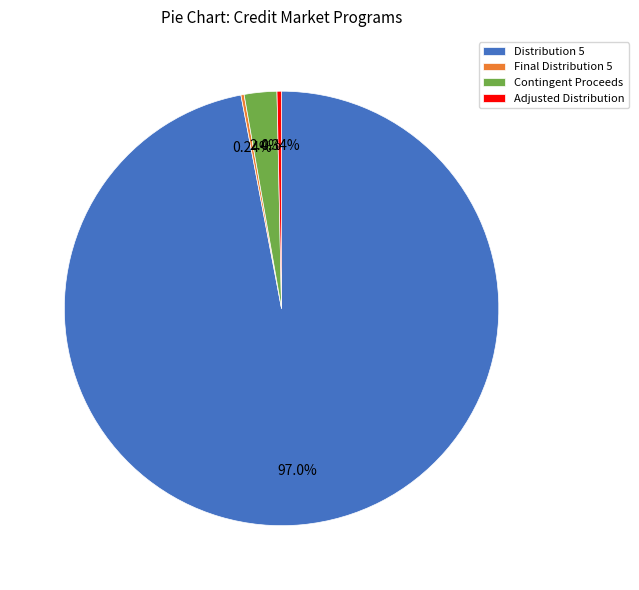

To the nearest percent, what percentage of the pie is Contingent Proceeds?

2%